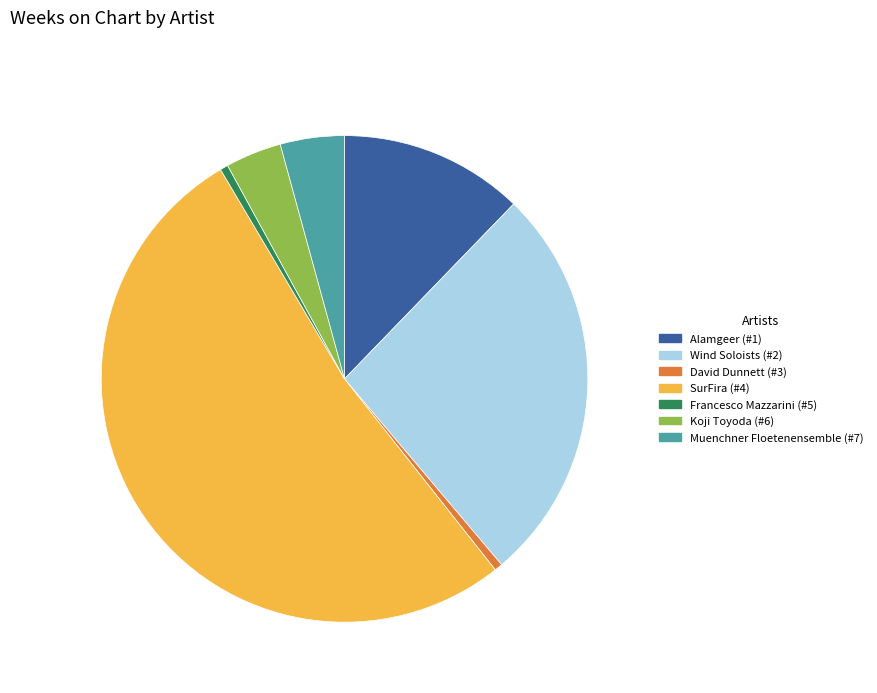

How many slices are in this pie chart?

7